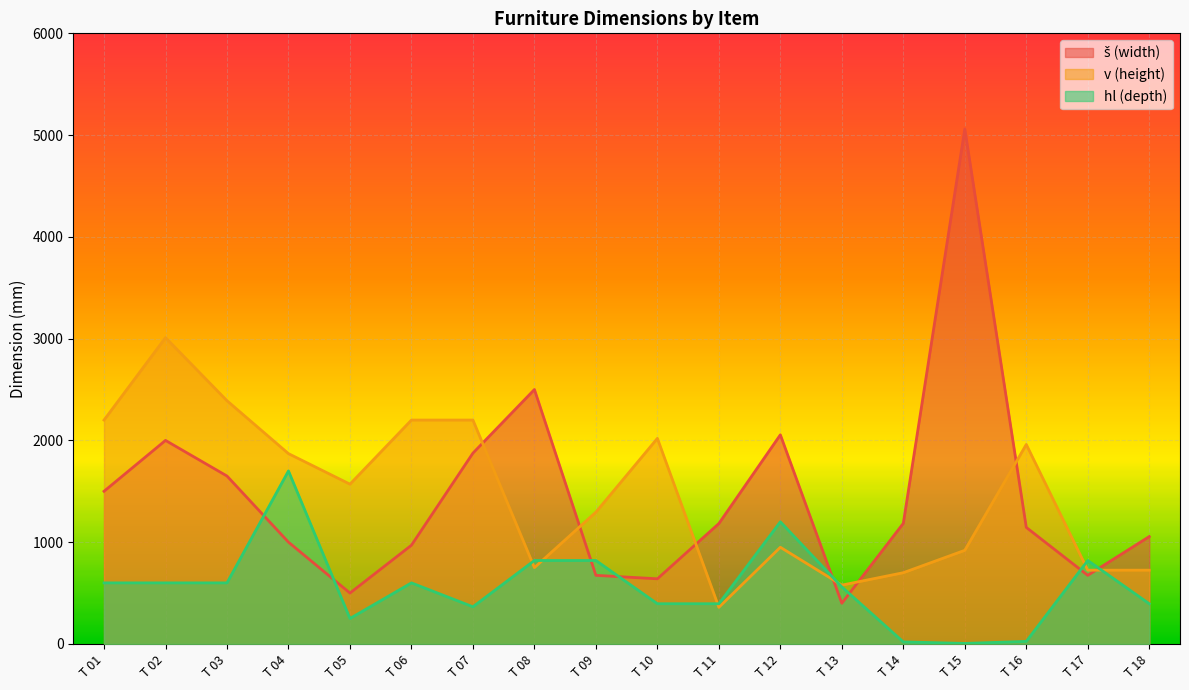

How many interior local valleys does the v (height) series have?

4